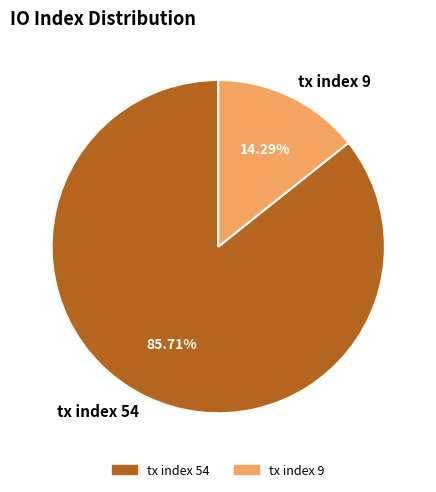

Which slice represents more than half of the pie?

tx index 54